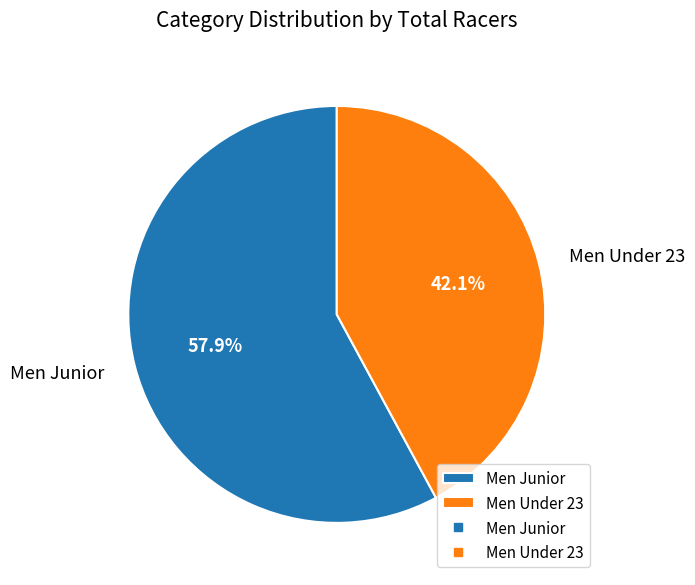

To the nearest percent, what is the difference between the Men Junior and Men Under 23 slice percentages?

16%